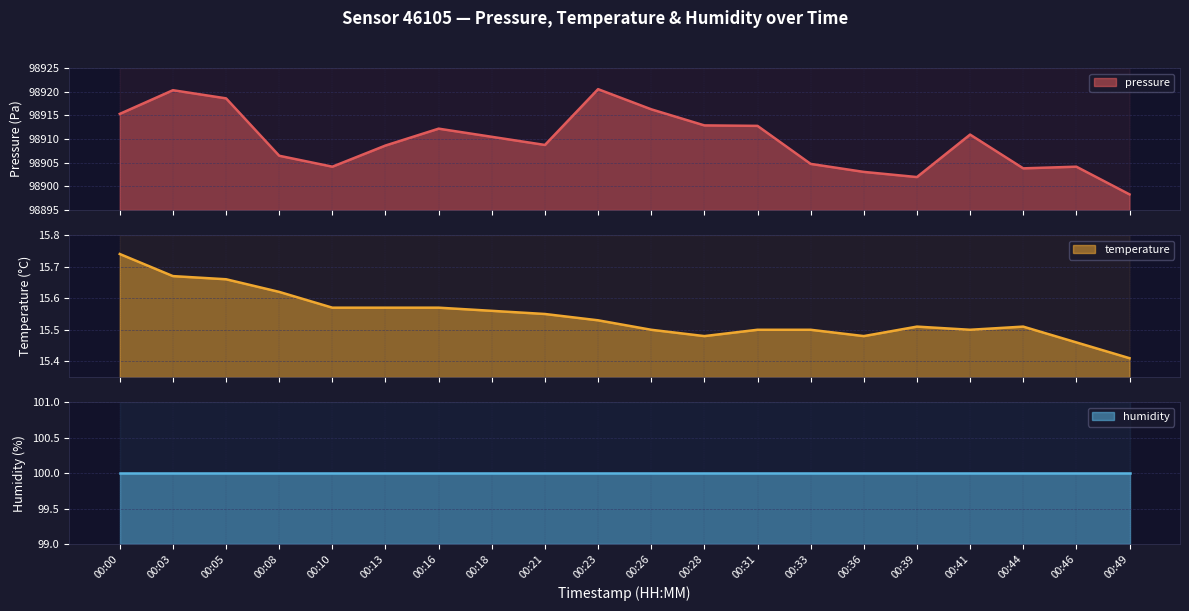

True or false: temperature has a value of 15.5 at 00:31.

True